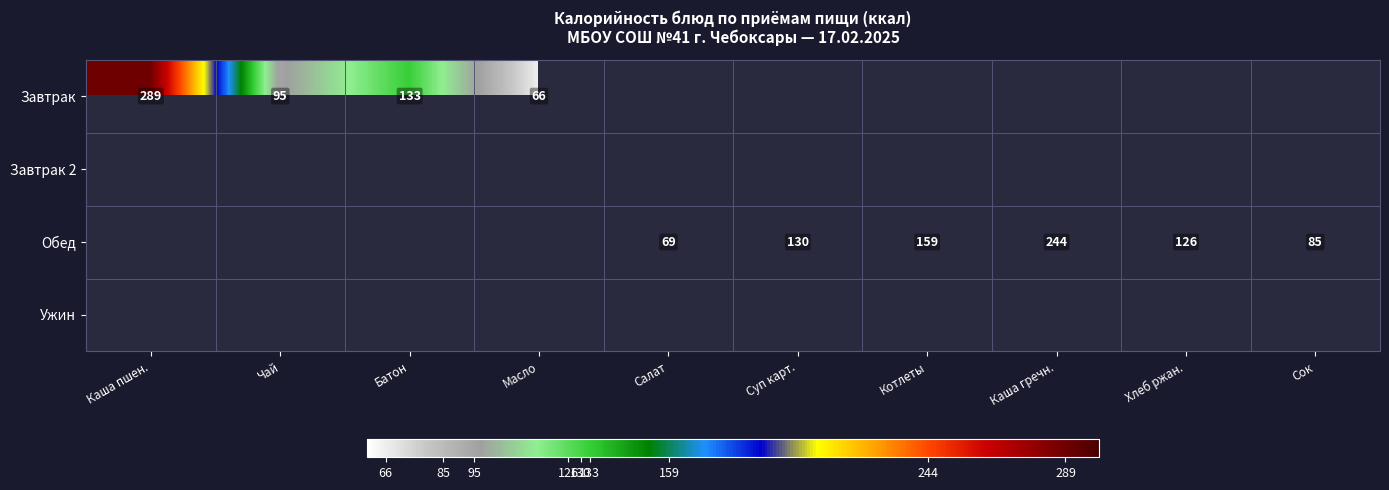

Is it true that Обед equals 168 at Хлеб ржан.?

False